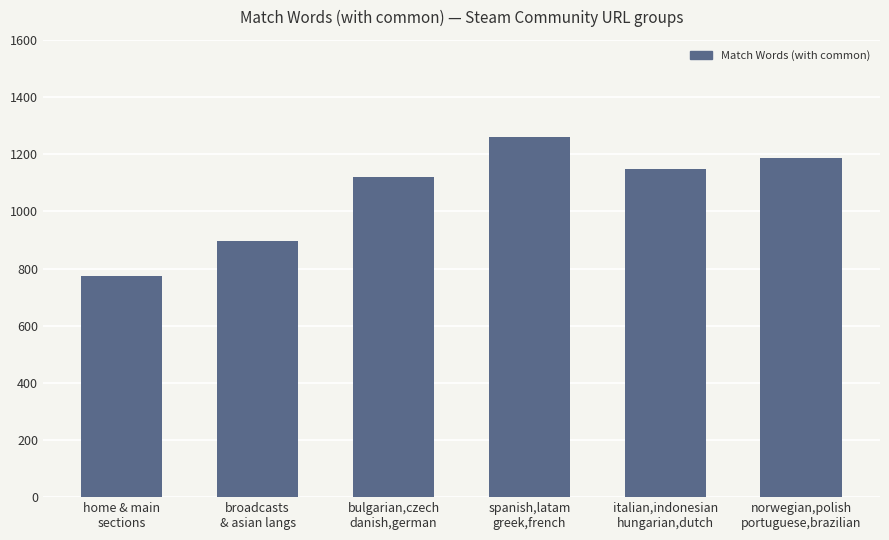

What is the sum of the values at italian,indonesian
hungarian,dutch and home & main
sections?

1924